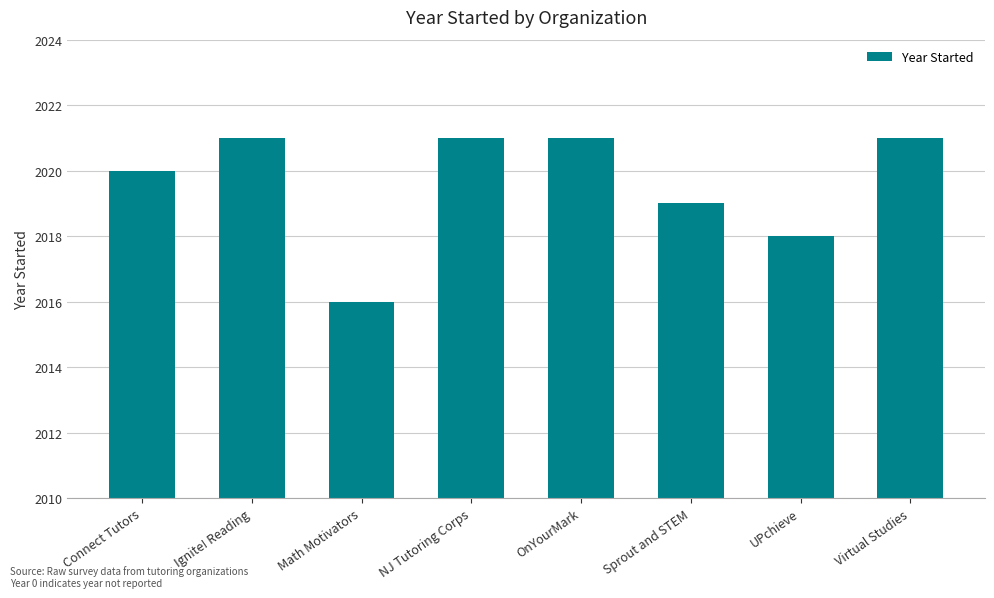

Is it true that the value at Sprout and STEM is 2019?

True